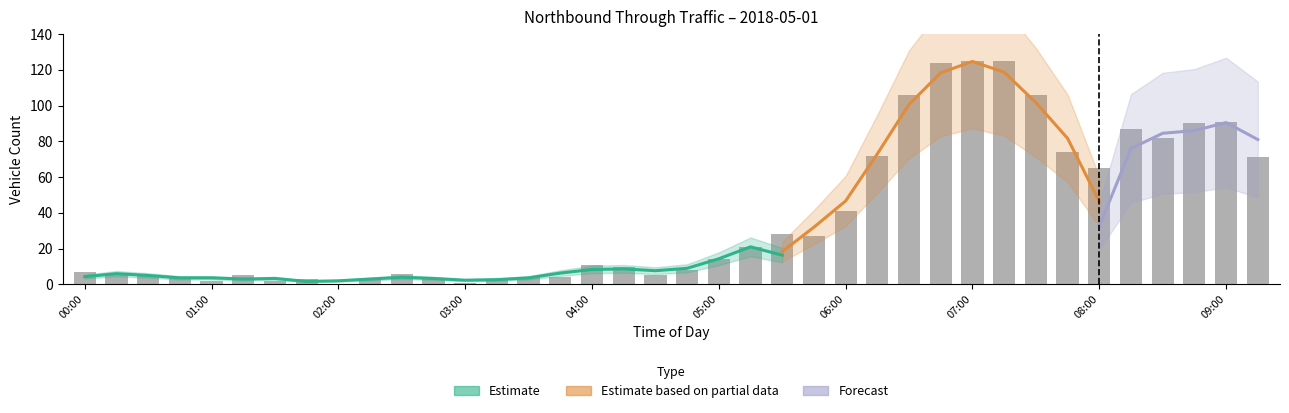

True or false: the data shows 3 at 02:15.

True